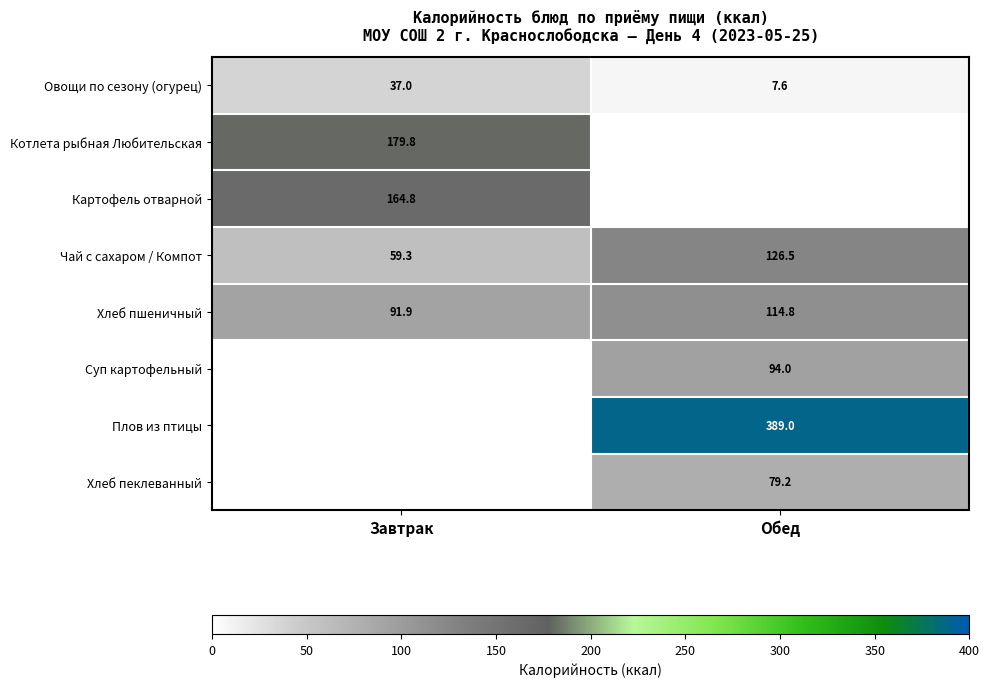

Where is Хлеб пшеничный nearest to the value 103?

Завтрак